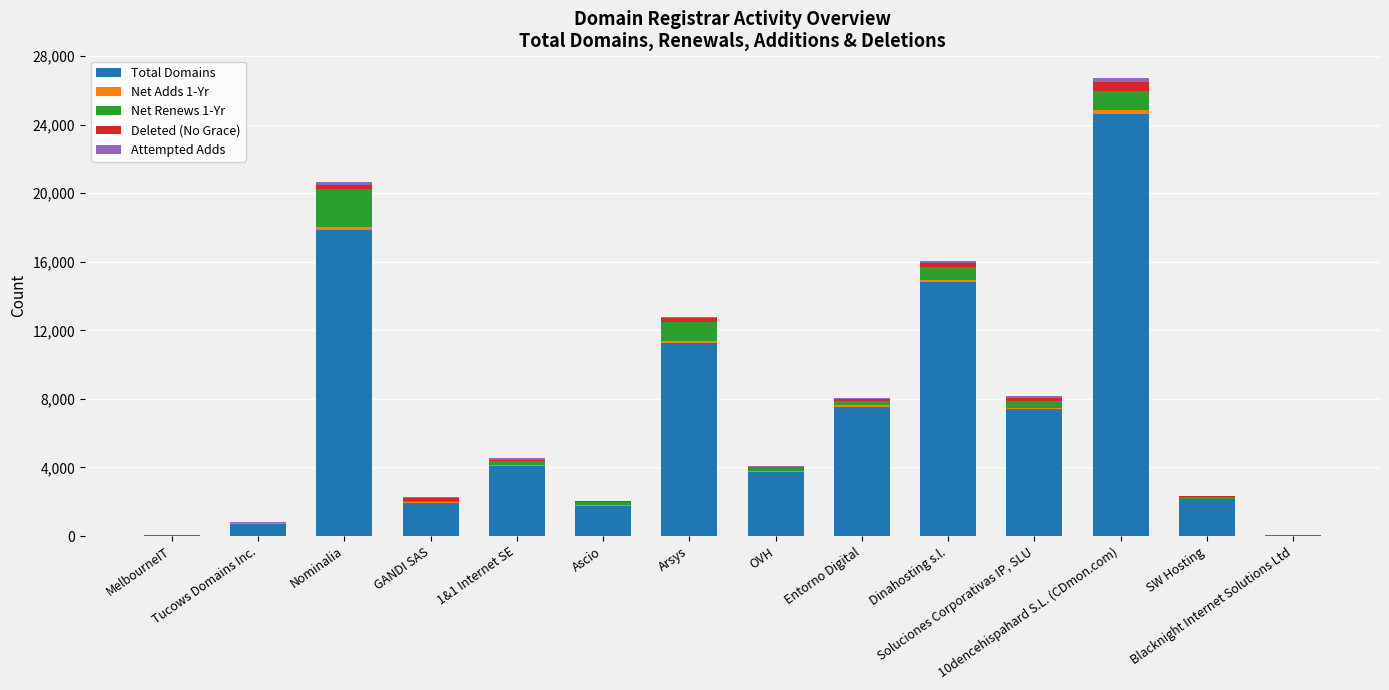

What is the sum of all Total Domains values?

97961